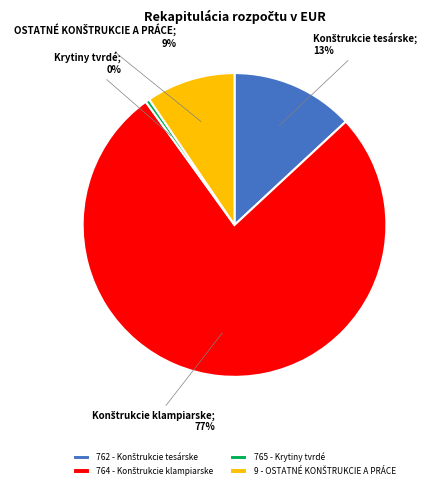

Which category has the smallest portion of the pie?

765 - Krytiny tvrdé